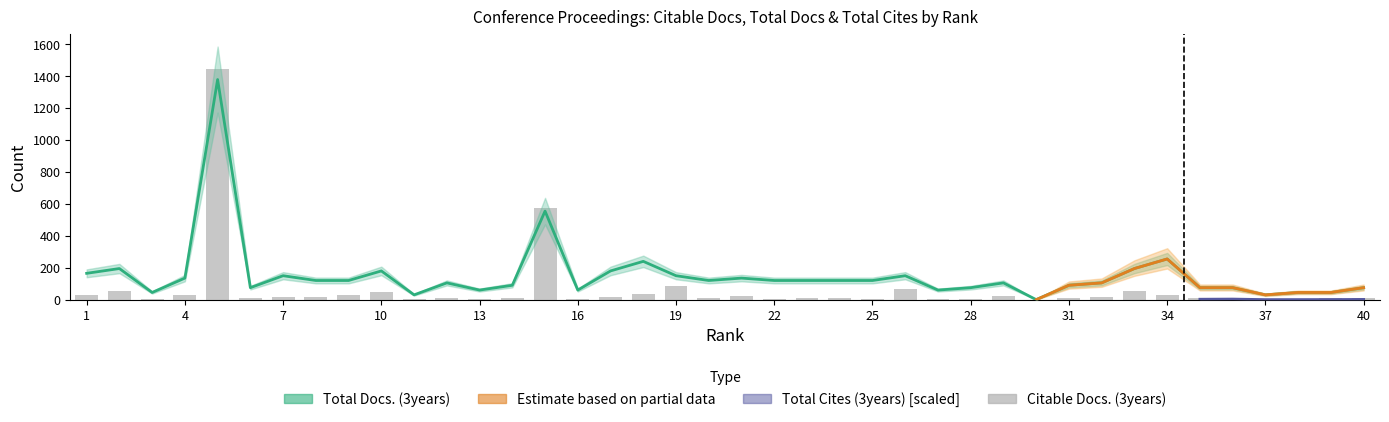

True or false: Total Docs. (3years) has a value of 43 at 14.

False